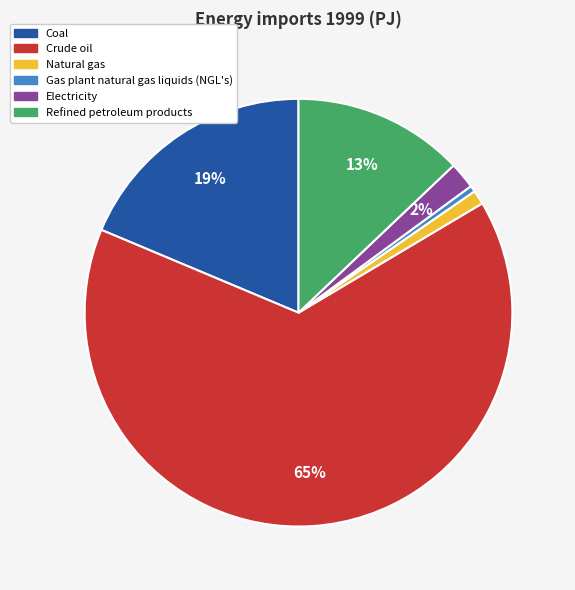

Is the sum of Gas plant natural gas liquids (NGL's) and Crude oil greater than half?

Yes